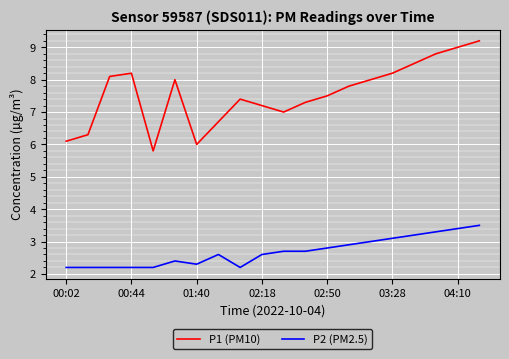

What is the minimum value shown in the chart?

2.2